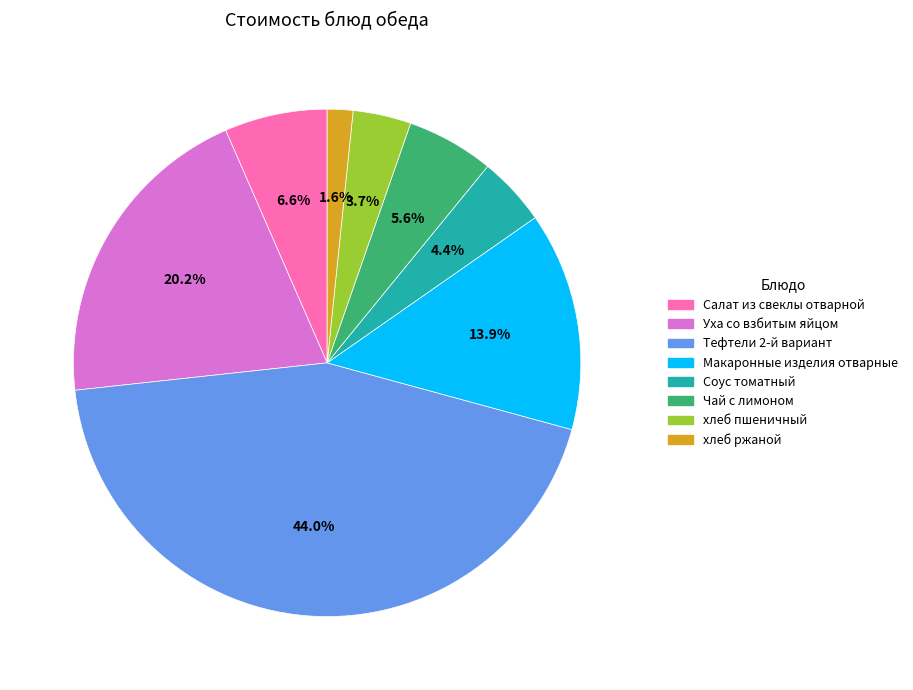

What is the largest slice in the pie chart?

Тефтели 2-й вариант